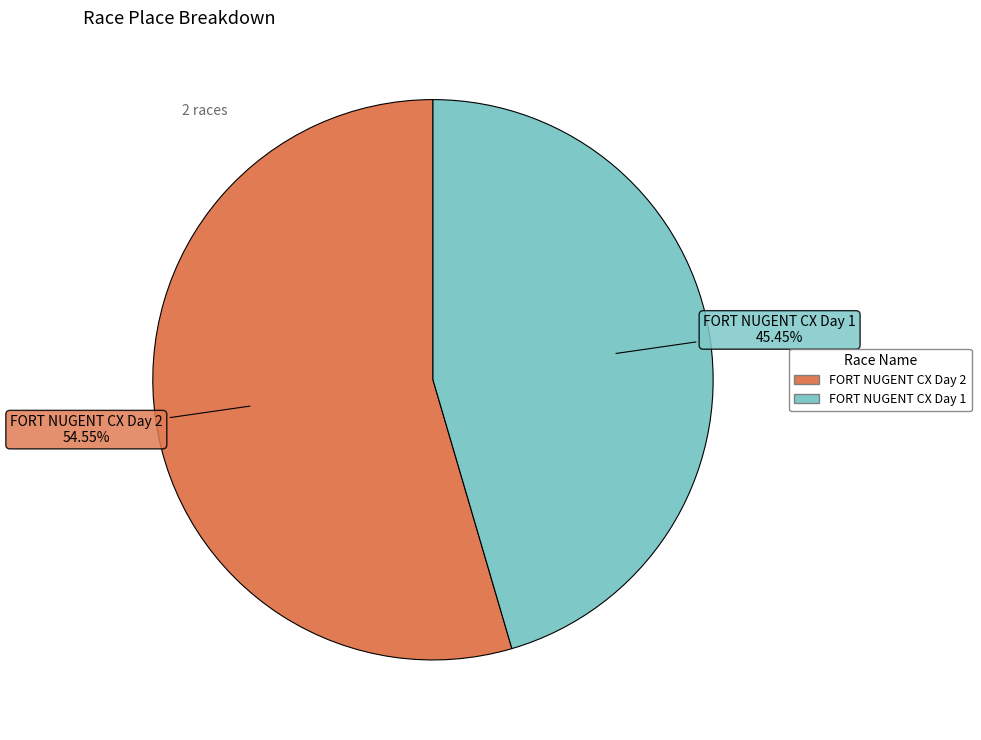

What portion of the pie excludes FORT NUGENT CX Day 1?

54.5%